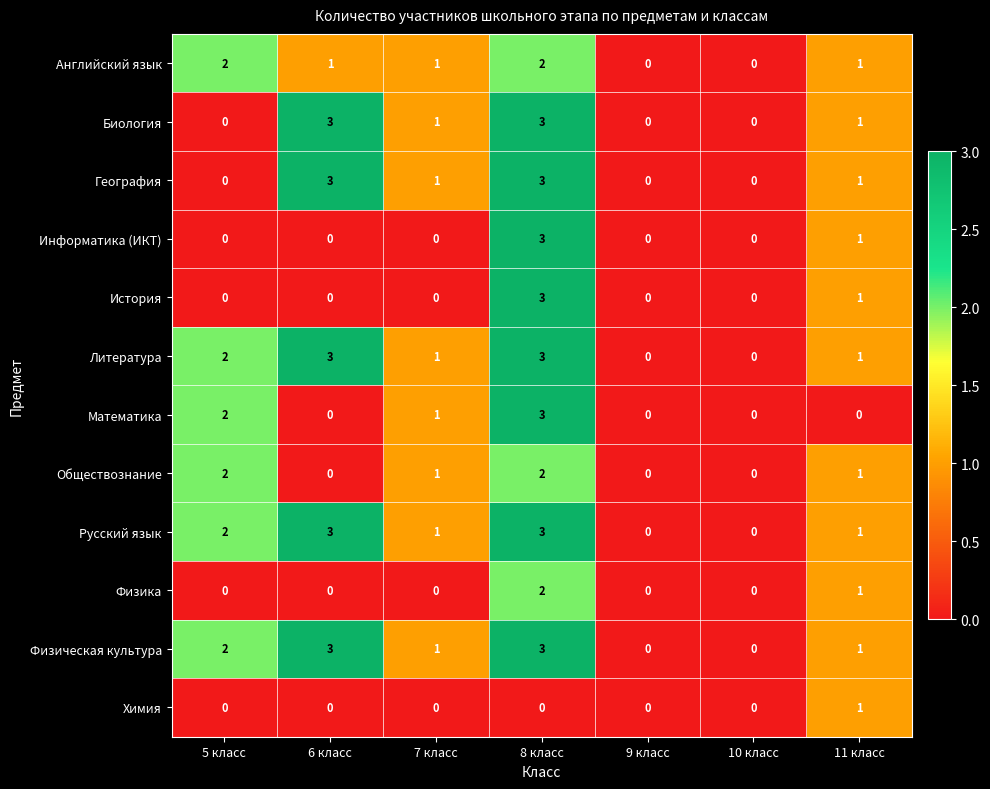

Is the value of Физическая культура at 9 класс greater than the value of Математика at 7 класс?

No